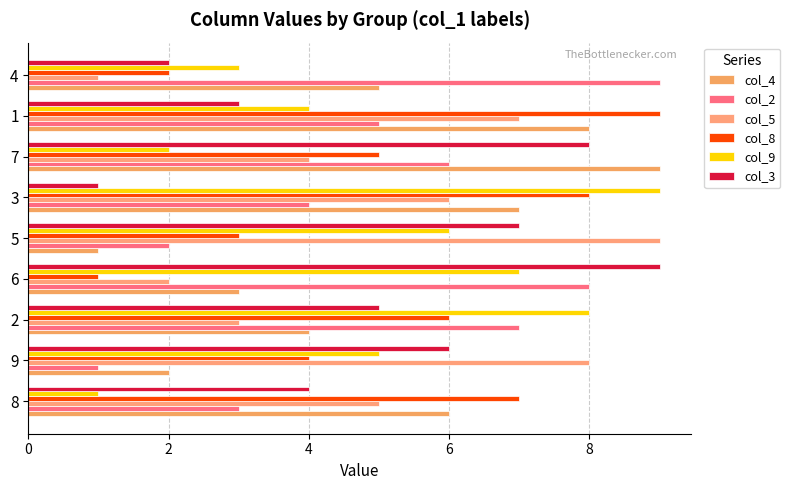

What is the highest value of the col_2 series?

9